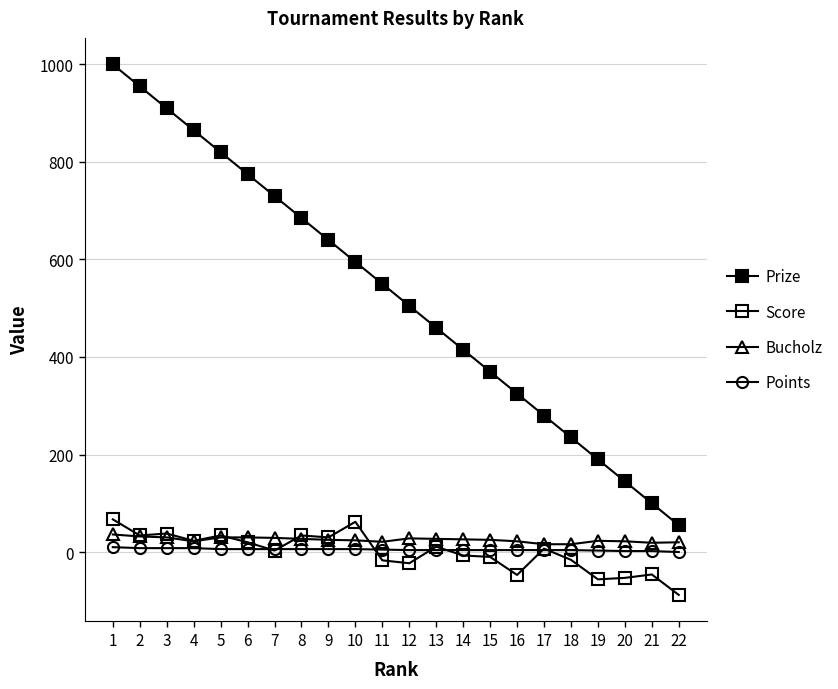

How many distinct data groups are displayed?

4